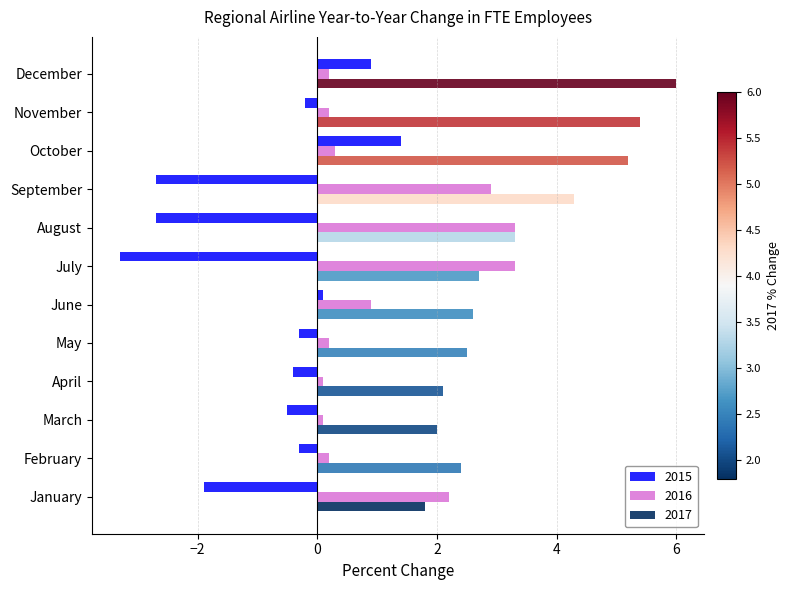

True or false: 2017 has a value of 2.7 at July.

True